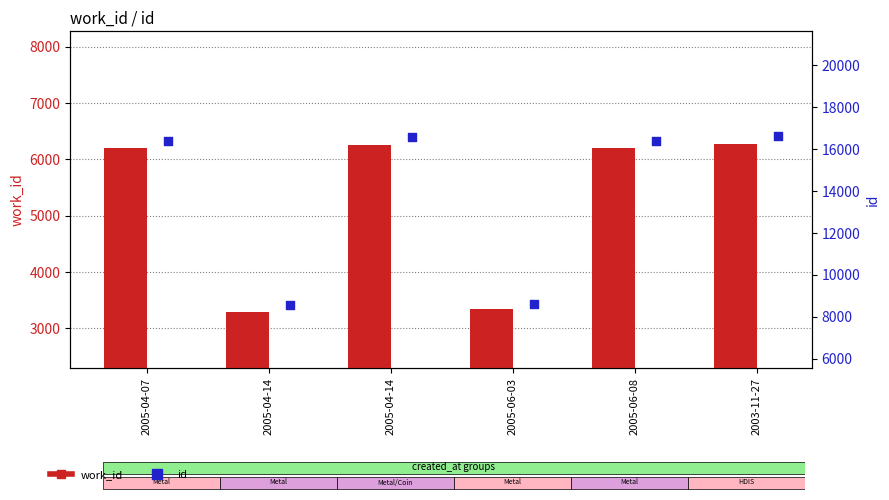

At how many categories does at least one series exceed 16002?

4